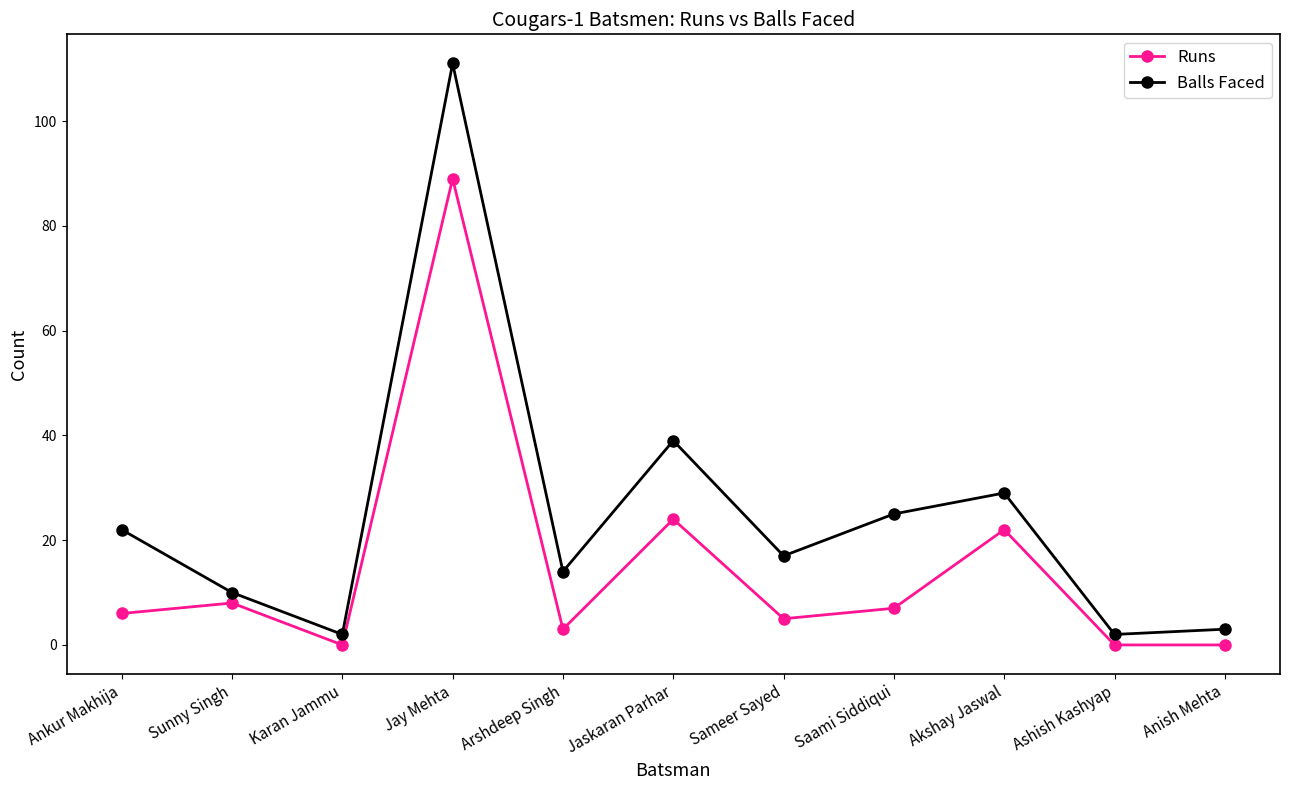

In Runs, how many points are higher than both neighbors (excluding endpoints)?

4